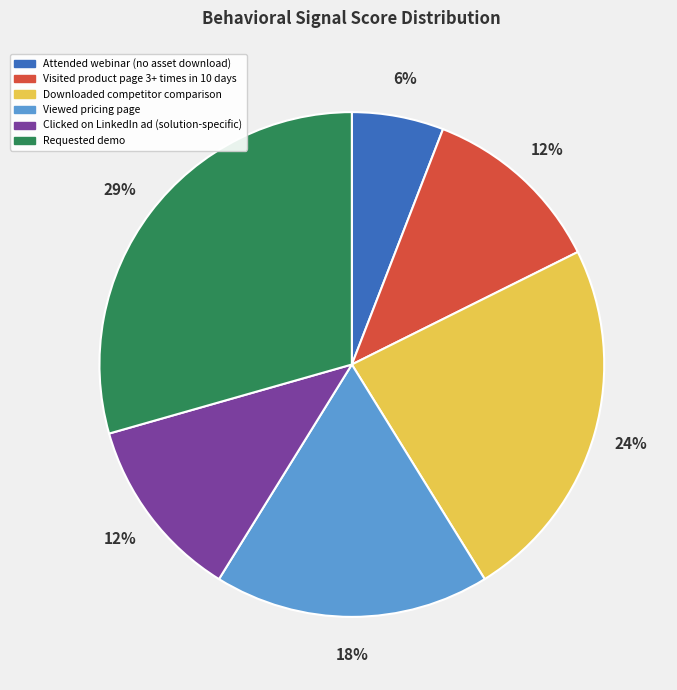

Between Downloaded competitor comparison and Viewed pricing page, which is larger?

Downloaded competitor comparison